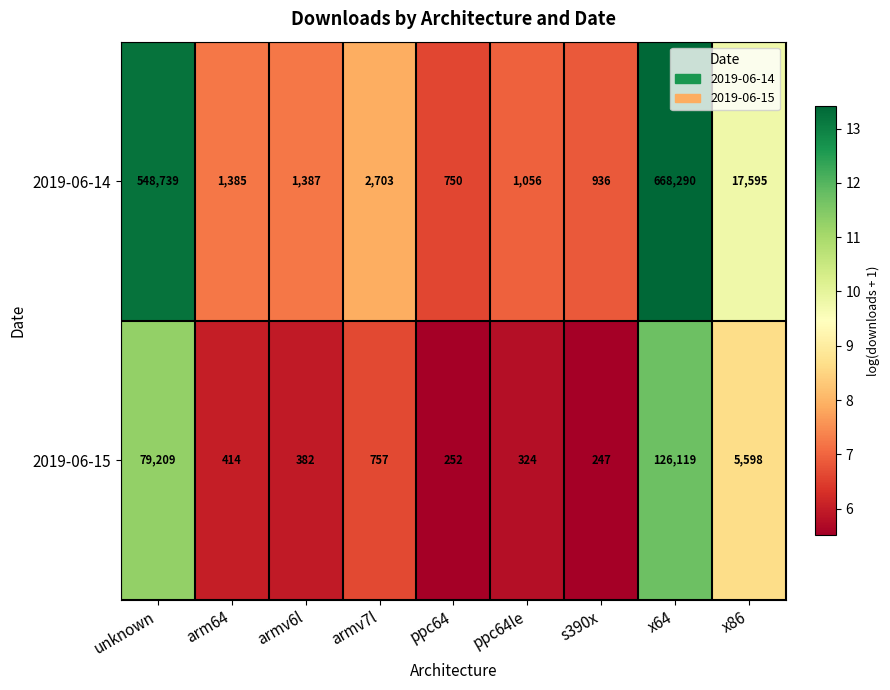

At which label is 2019-06-14 closest to 334520?

unknown